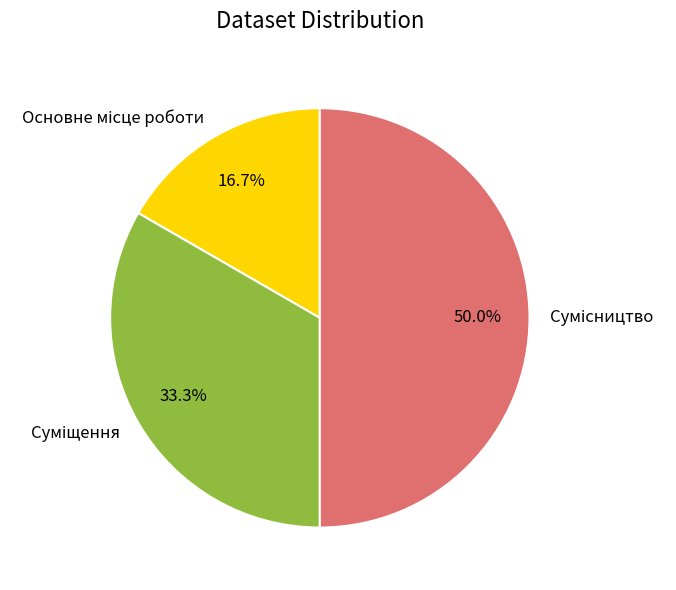

To the nearest percent, what is the average slice percentage?

33%